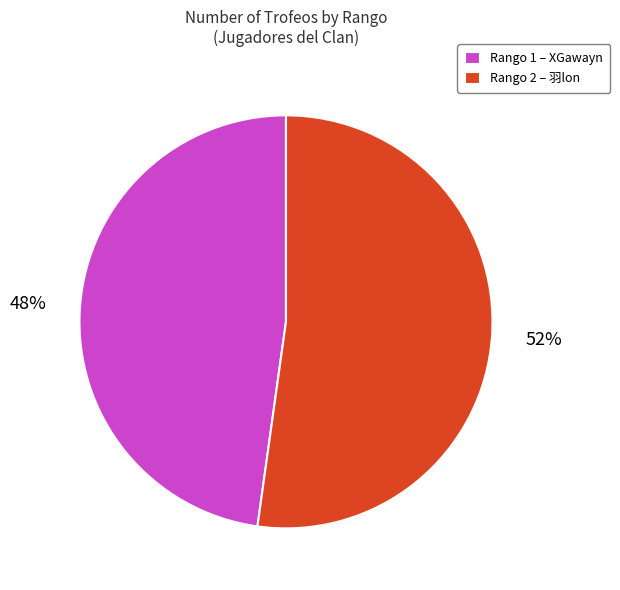

To the nearest percent, what is the difference between the largest and smallest slice percentages?

4%